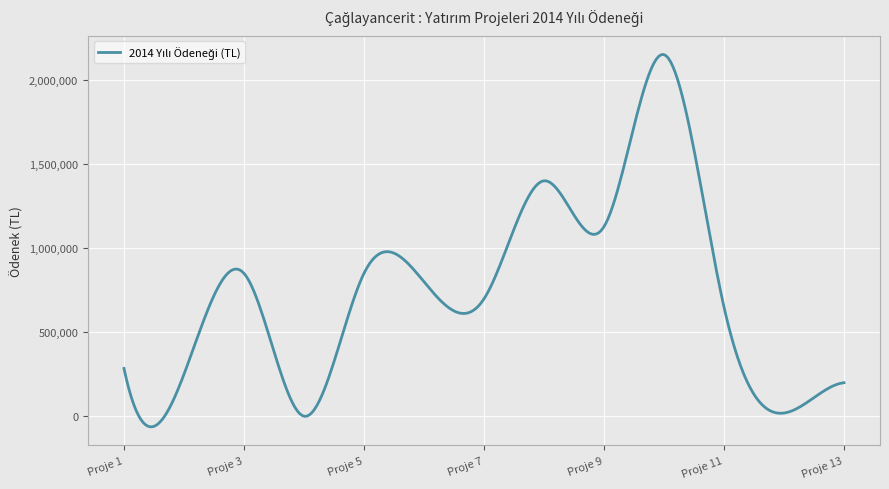

How many categories are shown in the chart?

300